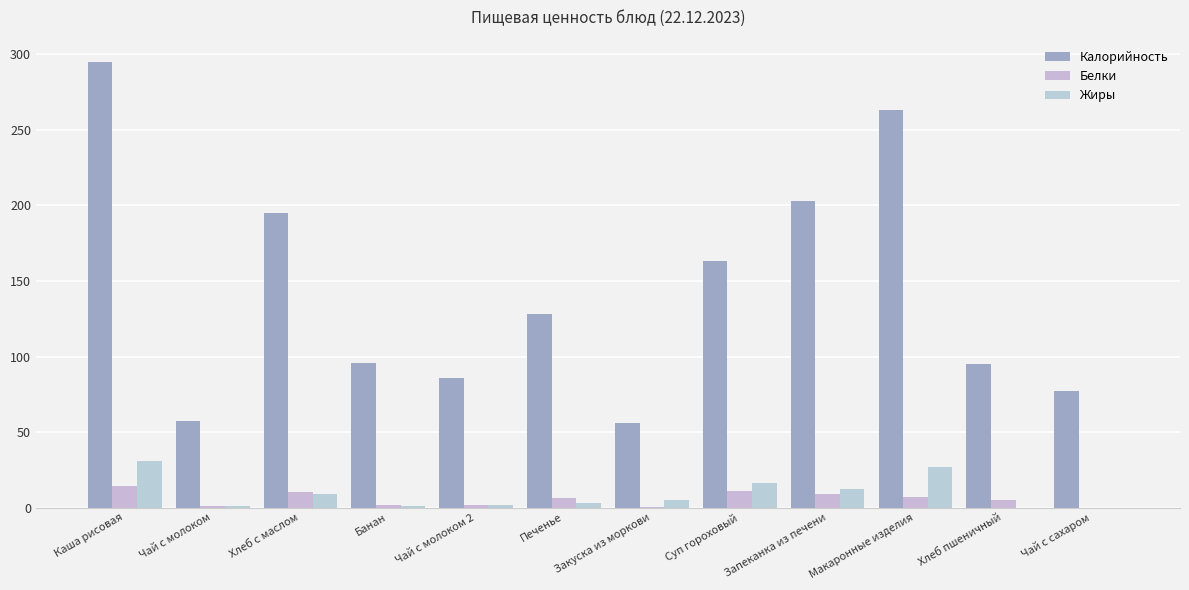

List the series in order of their peak value, lowest first.

Белки, Жиры, Калорийность